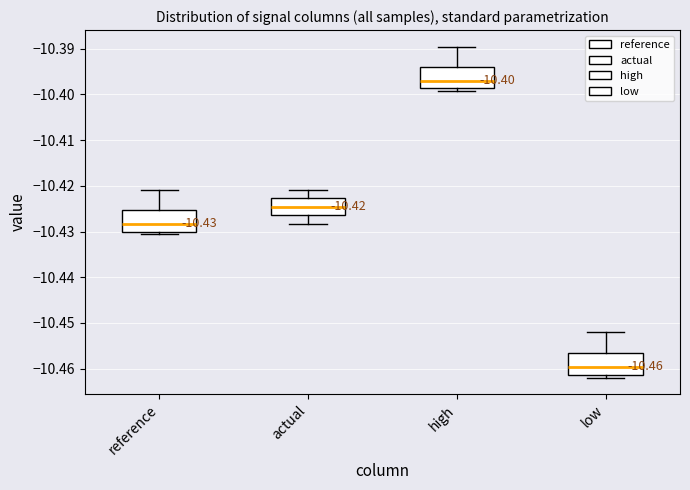

Which box's median line is the lowest?

low